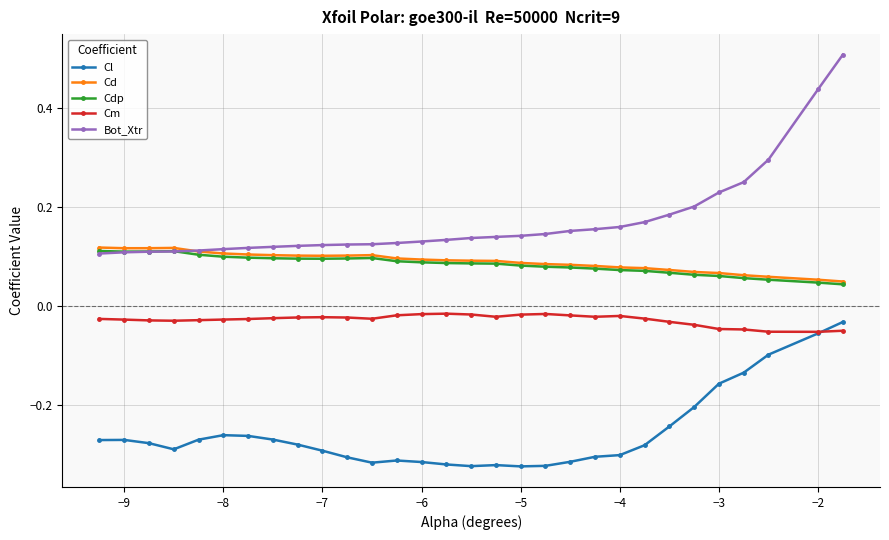

What is the difference between the second highest and minimum values in the Bot_Xtr series?

0.3